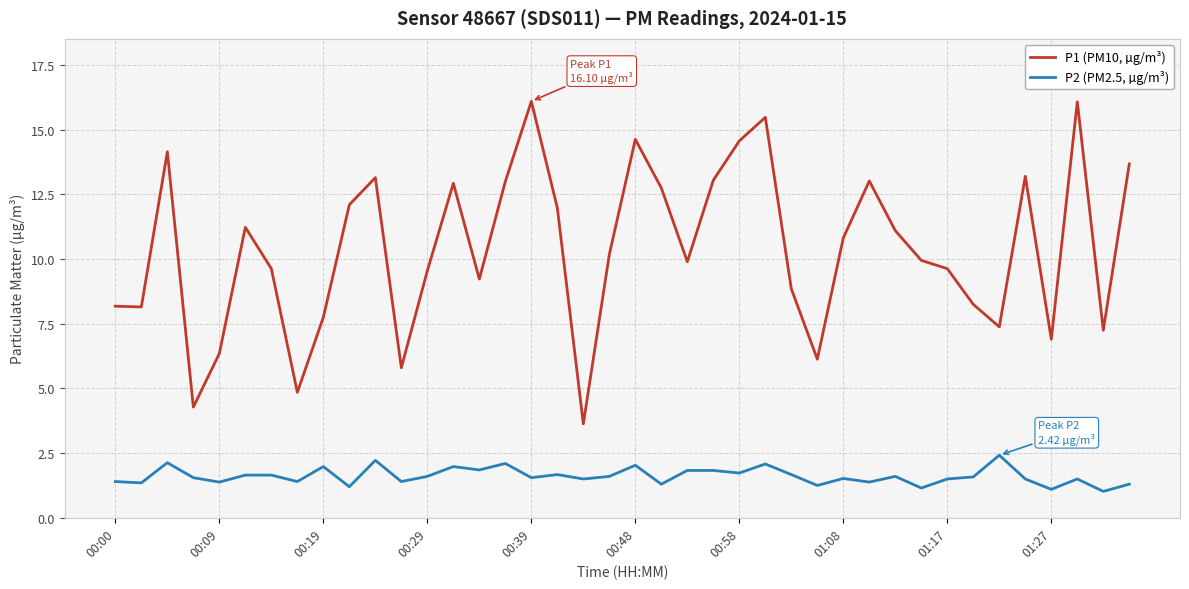

How many distinct data groups are displayed?

2